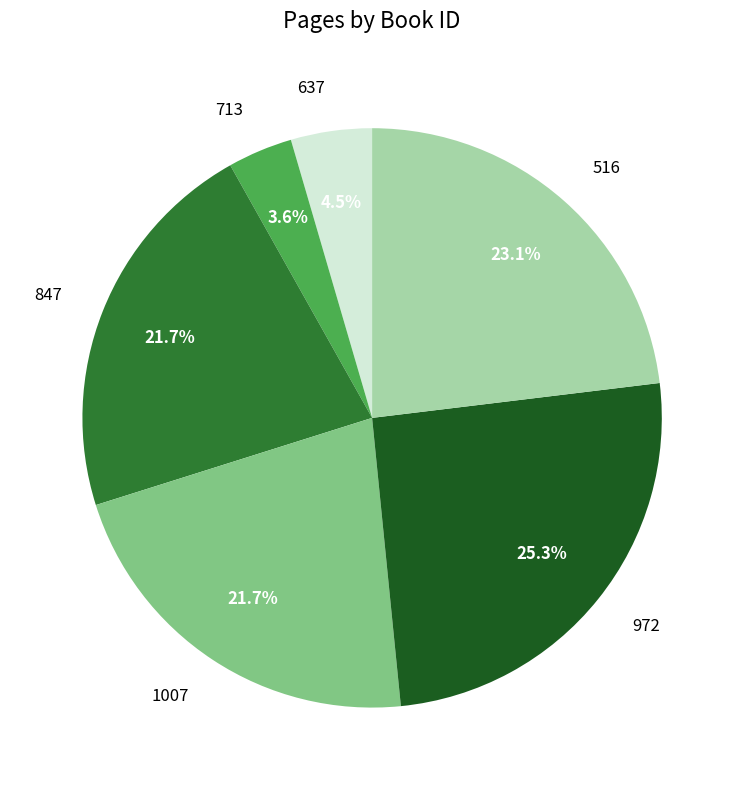

True or false: 847 accounts for 22% of the total.

True